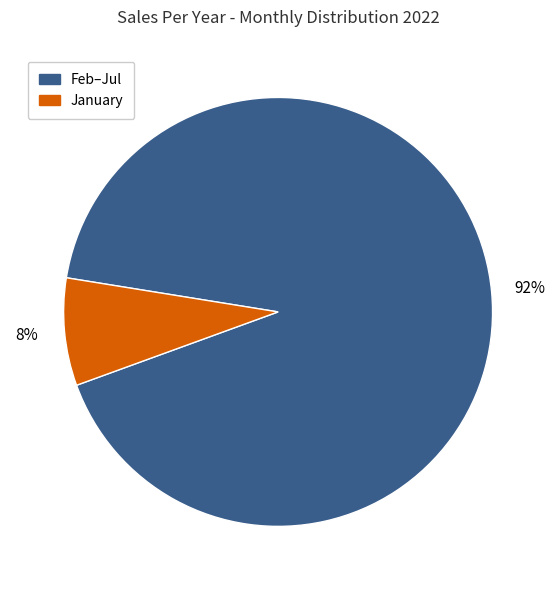

How many slices are in this pie chart?

2